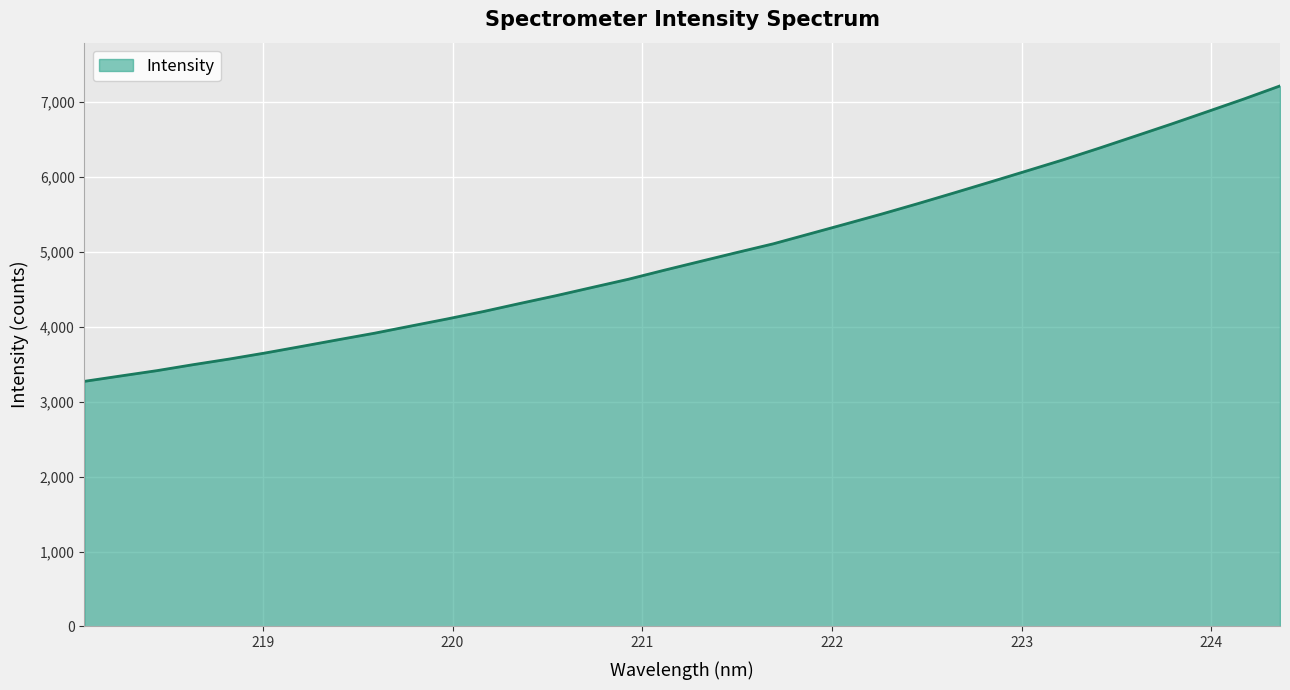

What is the maximum value shown in the chart?

7210.8